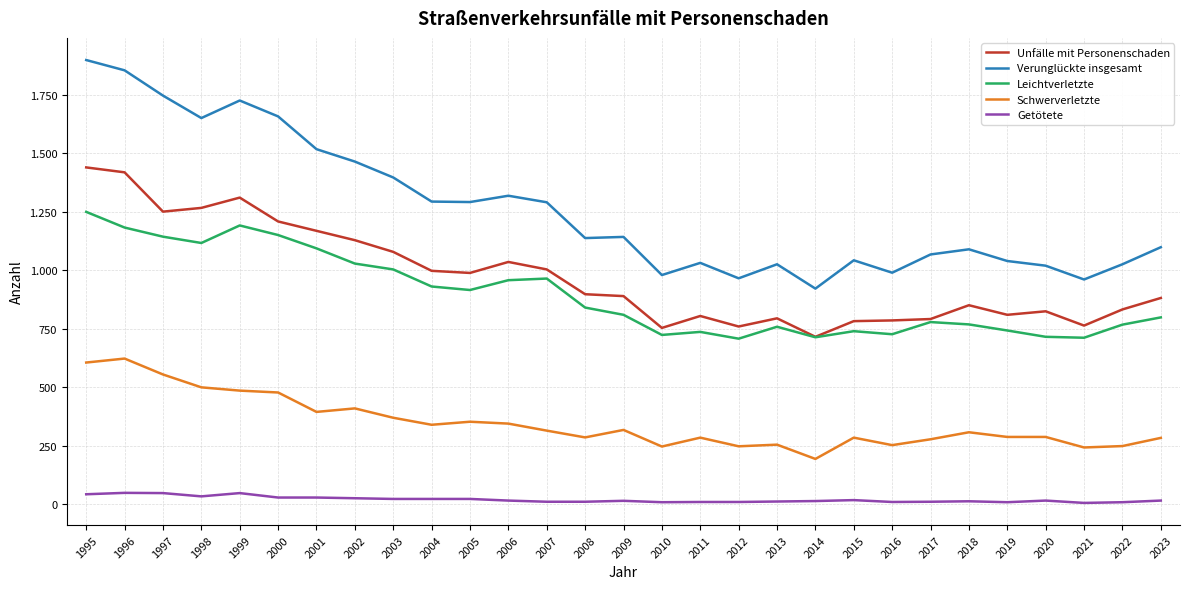

What is the spread (max minus min) of values at 2009?

1128